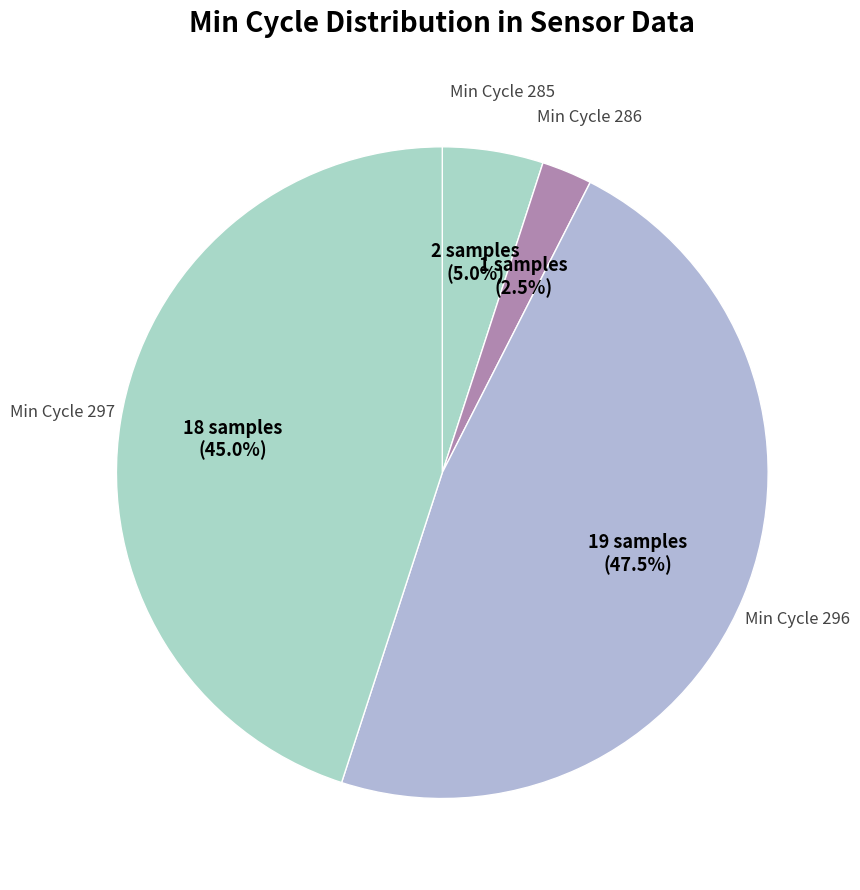

Which slice is the smallest?

Min Cycle 286